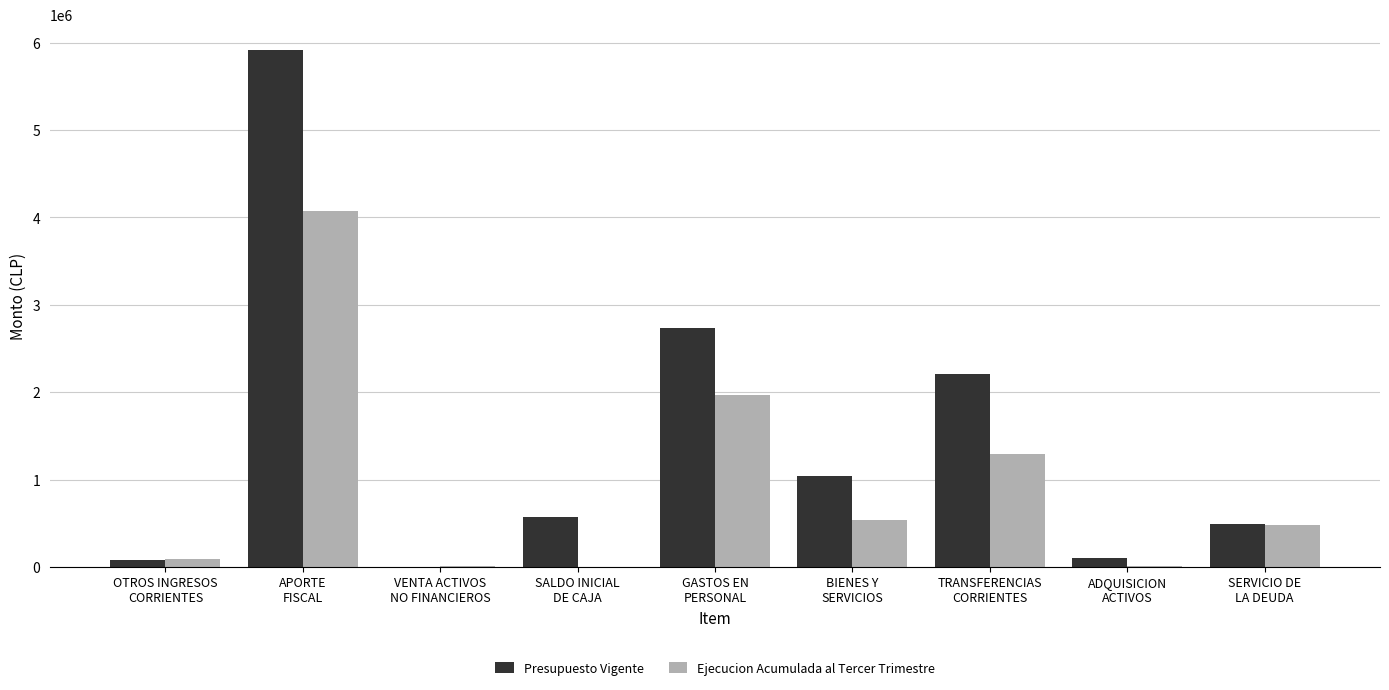

What are all the series names shown in the legend?

Presupuesto Vigente, Ejecucion Acumulada al Tercer Trimestre